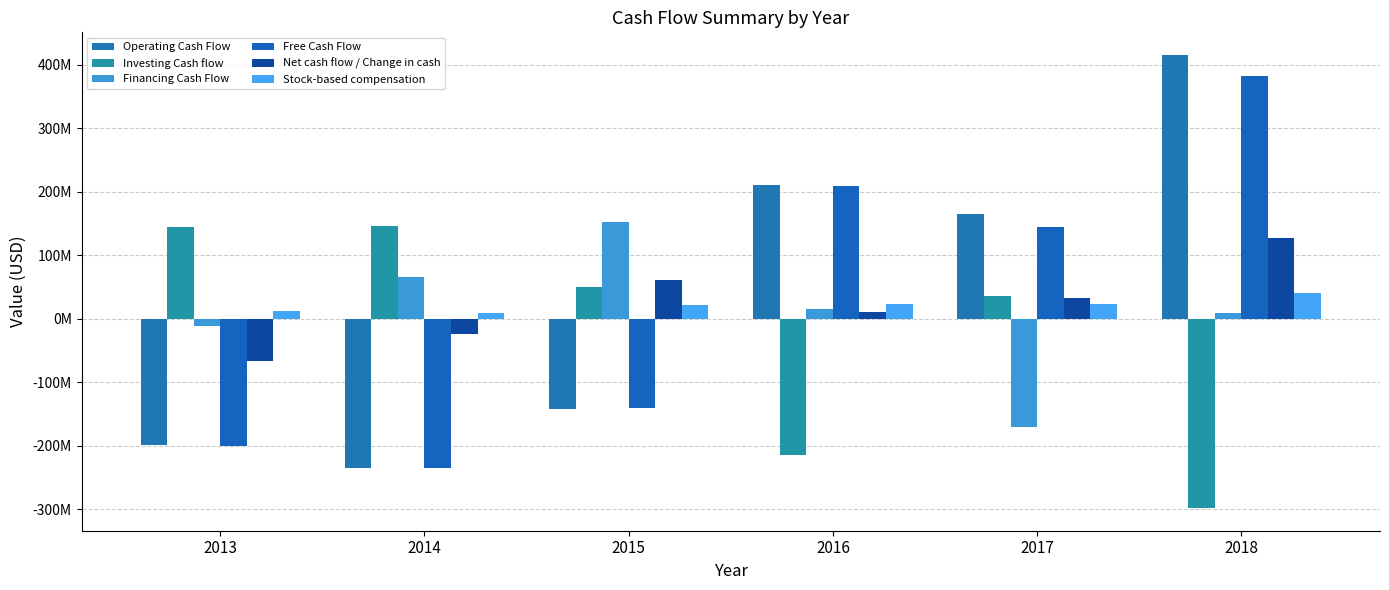

Does the chart contain any negative values?

Yes